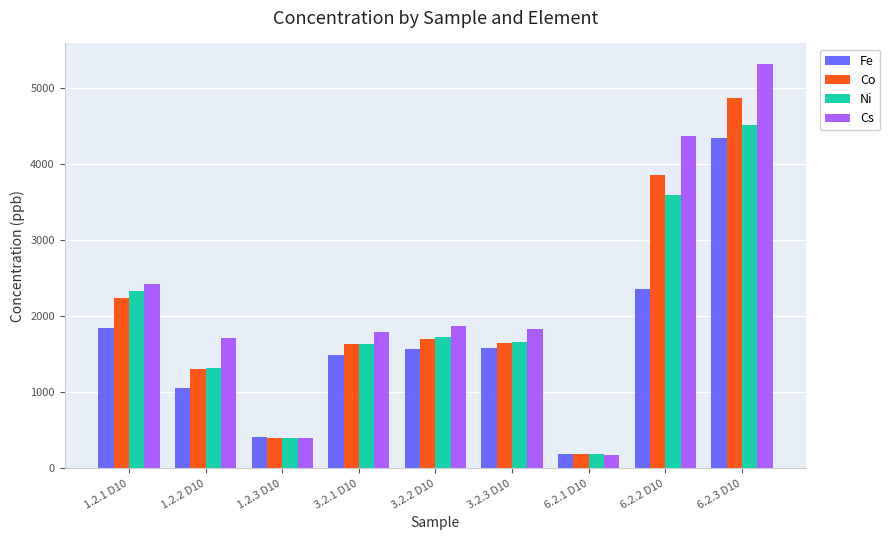

Where is Fe nearest to the value 2266?

6.2.2 D10